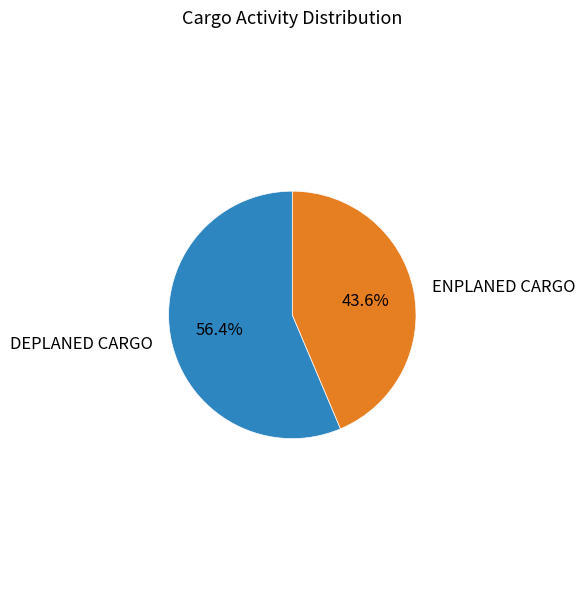

Rank the categories by value from lowest to highest.

ENPLANED CARGO, DEPLANED CARGO